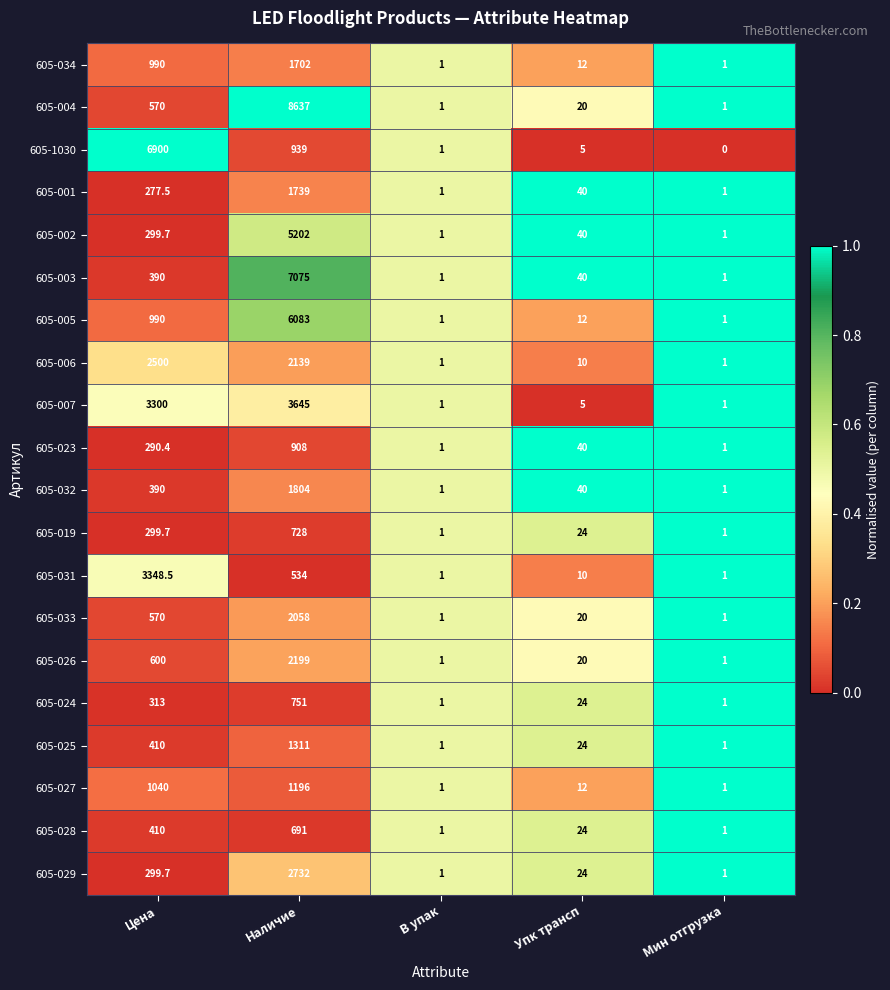

What is the sum of all 605-007 values?

6952.0